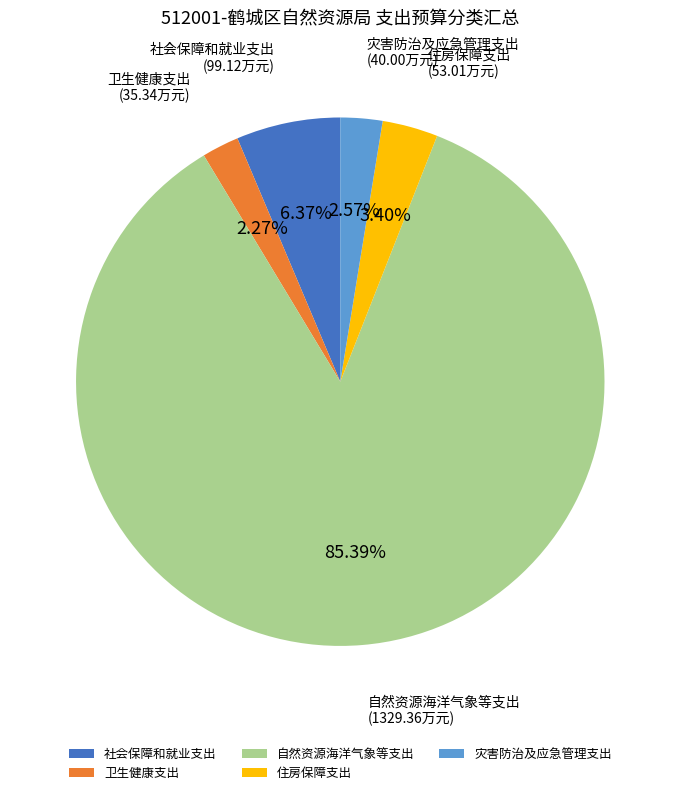

Which slice is the largest?

自然资源海洋气象等支出